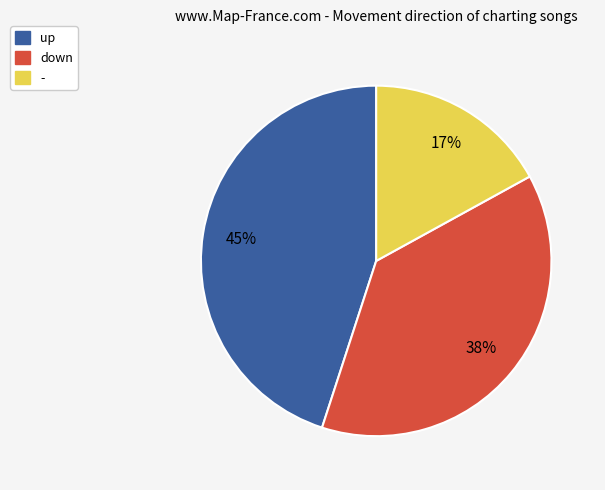

To the nearest percent, what is the difference between the - and up slice percentages?

28%